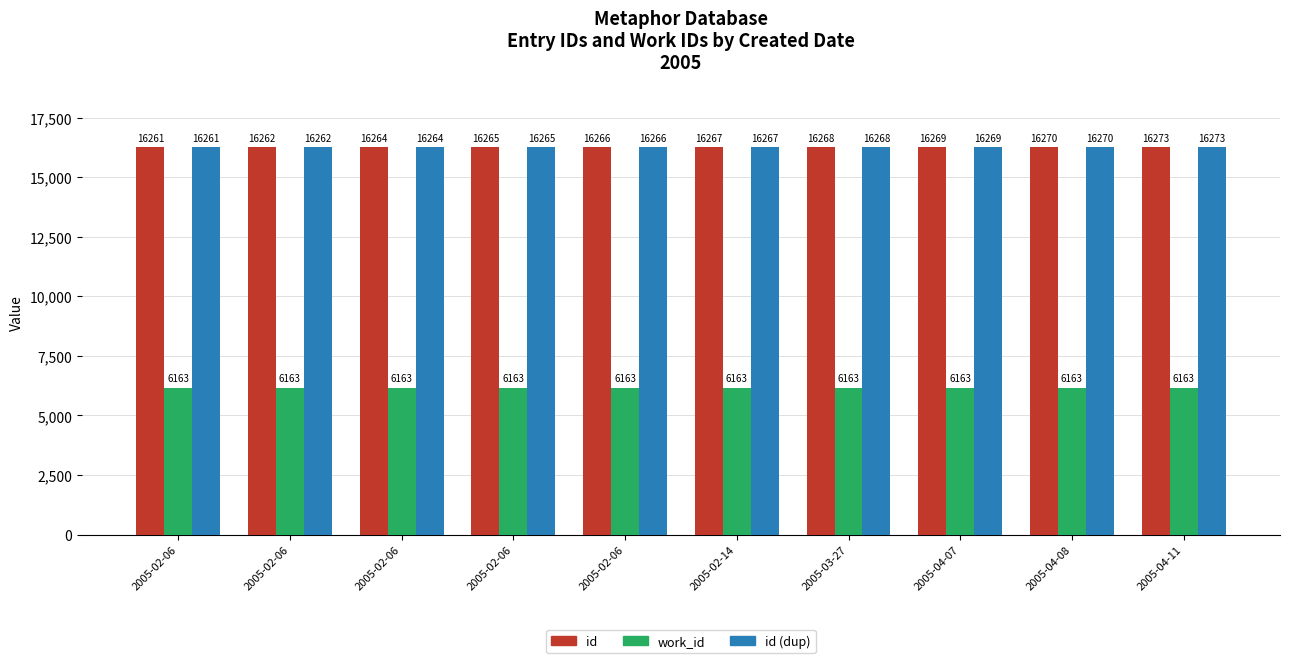

How many bars are there in each group?

3